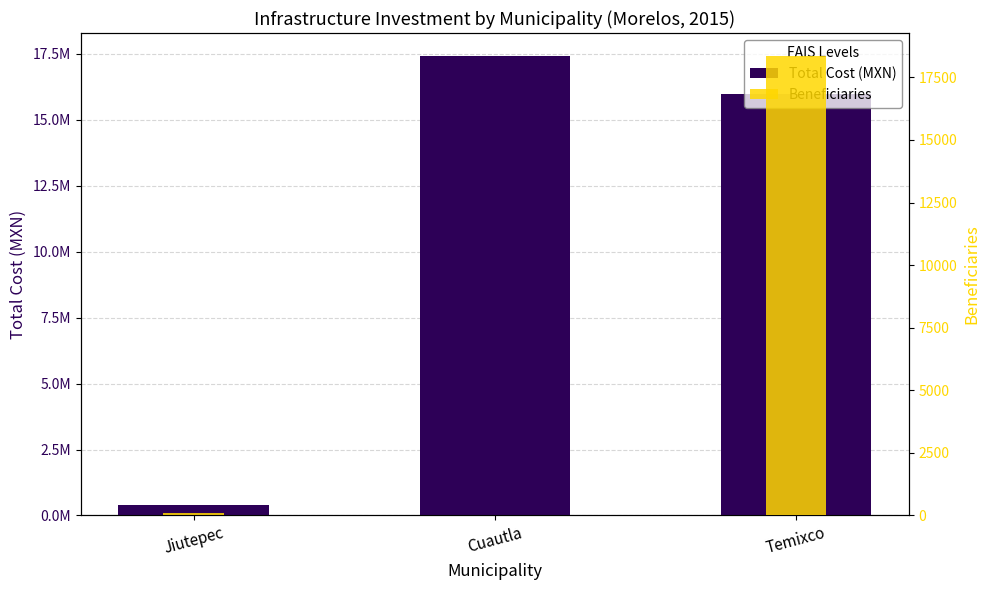

Does the chart contain any negative values?

No